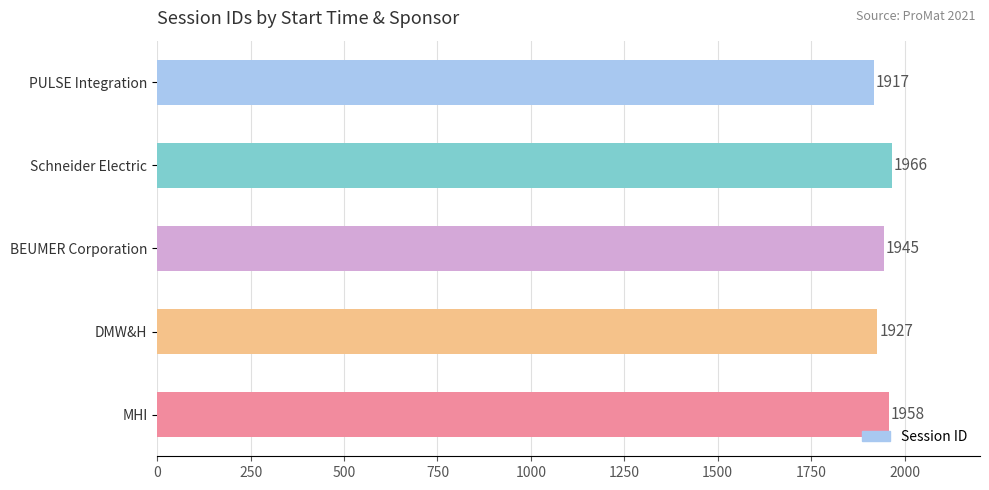

Which has a higher value, PULSE Integration or MHI?

MHI